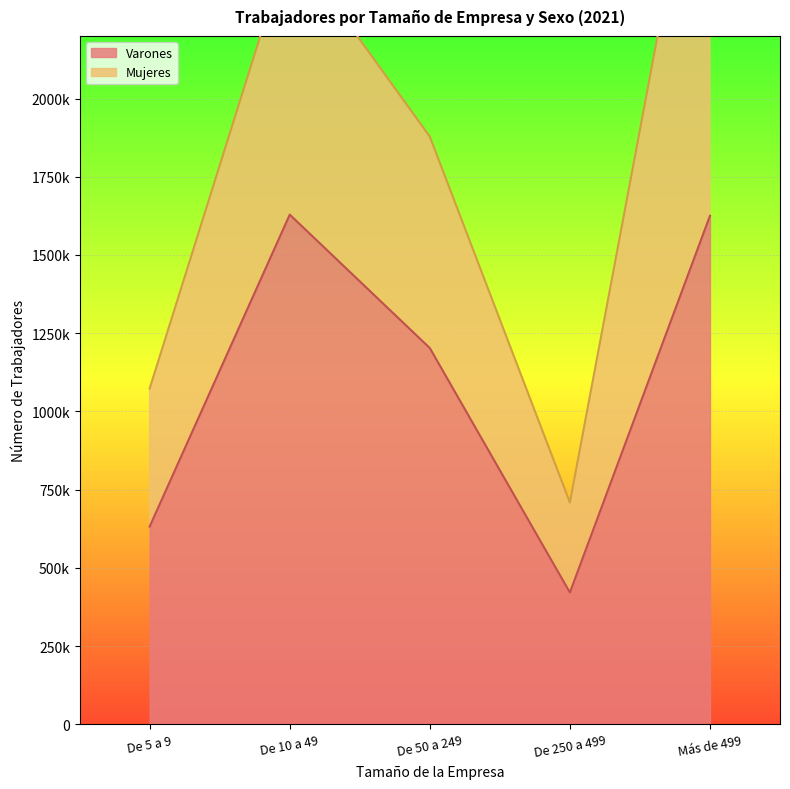

At which category does the data reach its first local valley?

De 250 a 499